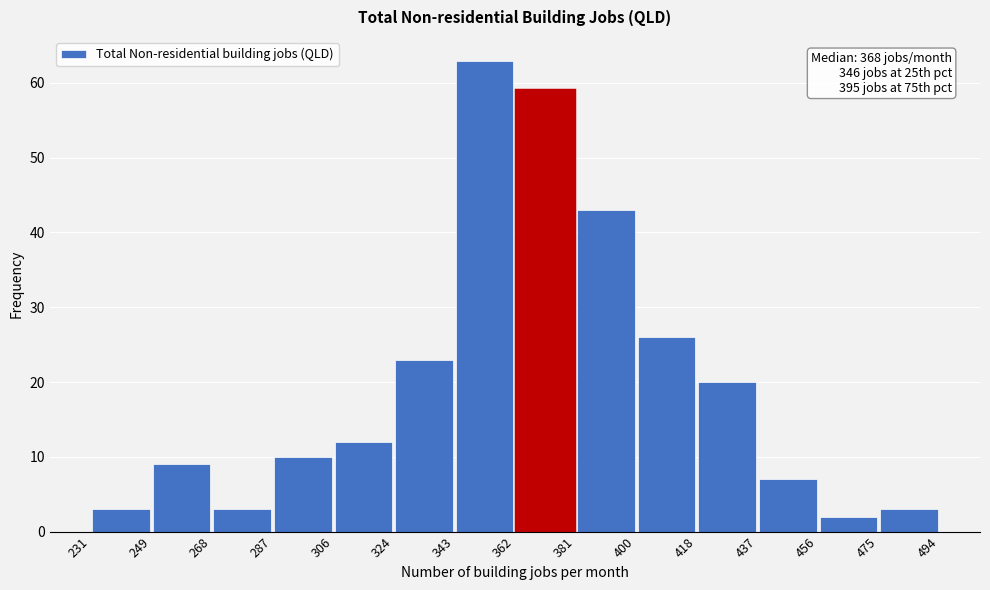

Which range on the x-axis has the tallest bar?

343 to 362